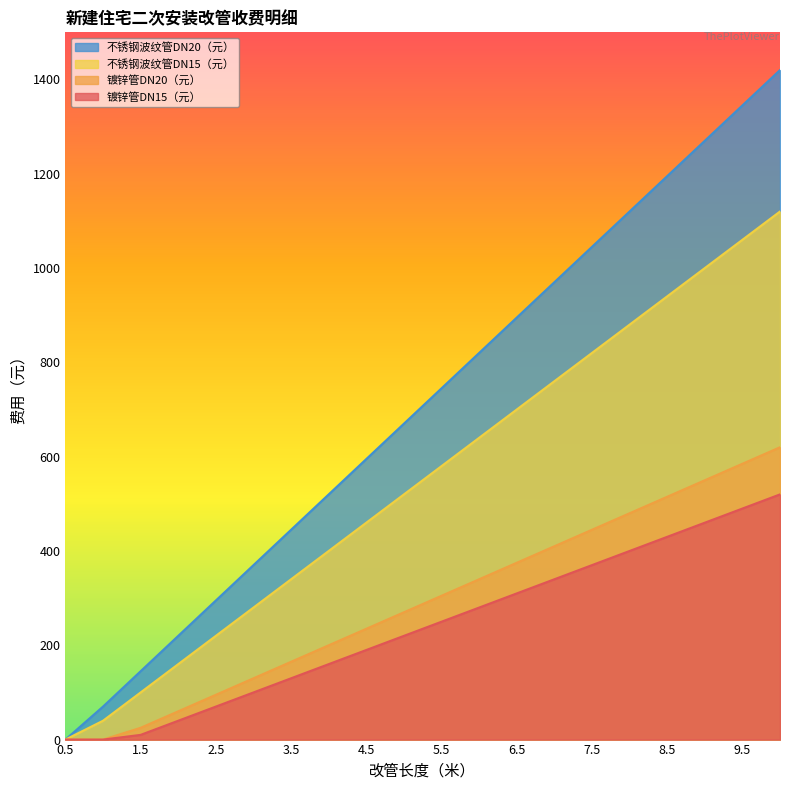

True or false: 镀锌管DN15（元） has a value of 724 at 9.5.

False